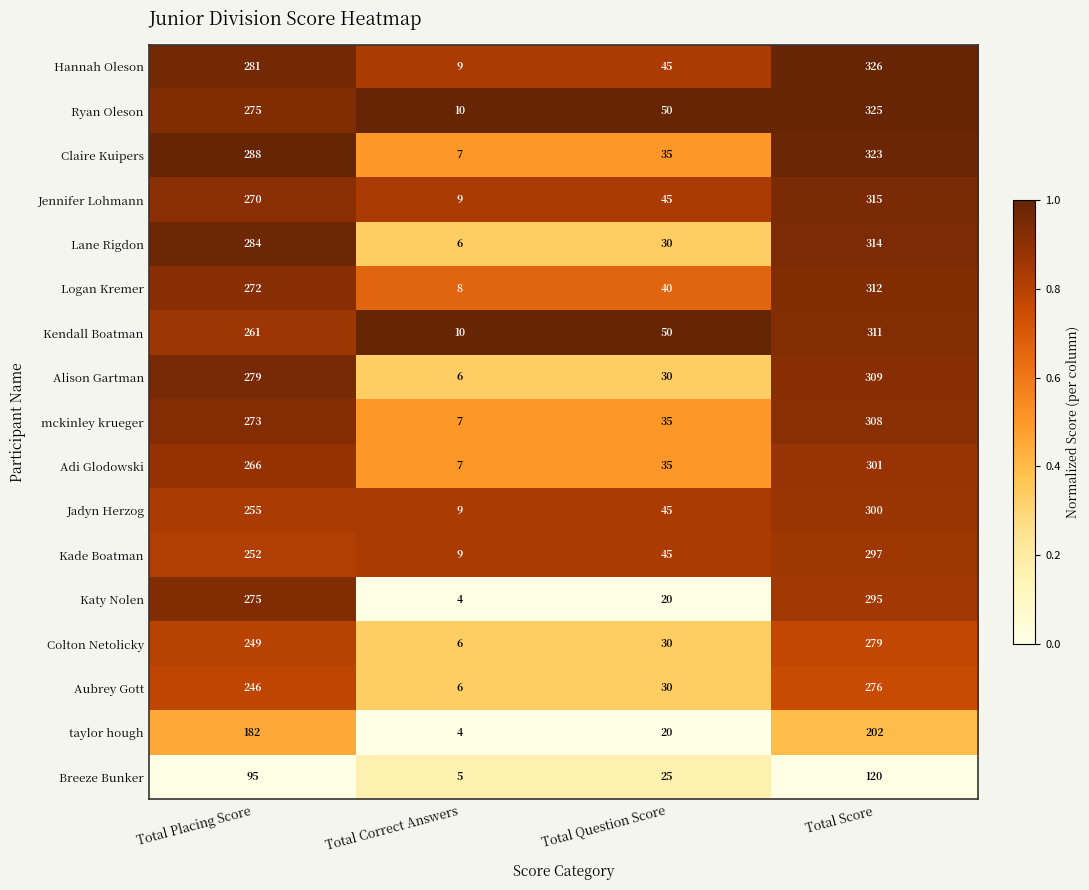

Rank the series by their maximum value, from lowest to highest.

Breeze Bunker, taylor hough, Aubrey Gott, Colton Netolicky, Katy Nolen, Kade Boatman, Jadyn Herzog, Adi Glodowski, mckinley krueger, Alison Gartman, Kendall Boatman, Logan Kremer, Lane Rigdon, Jennifer Lohmann, Claire Kuipers, Ryan Oleson, Hannah Oleson